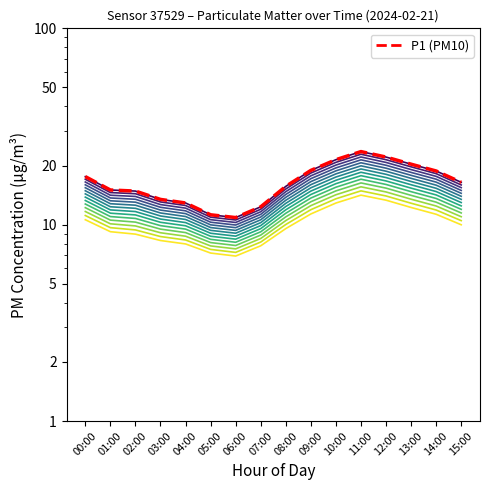

What is the value of the P2 point at the 5th from the left?

8.0